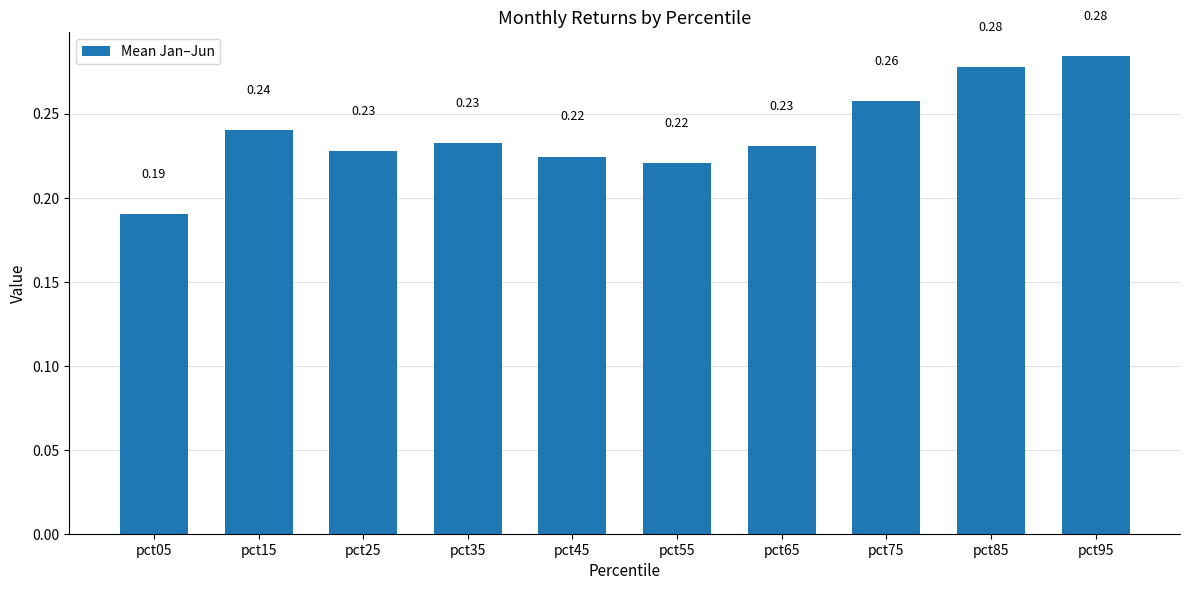

At which category does the chart reach its minimum across all series?

pct05